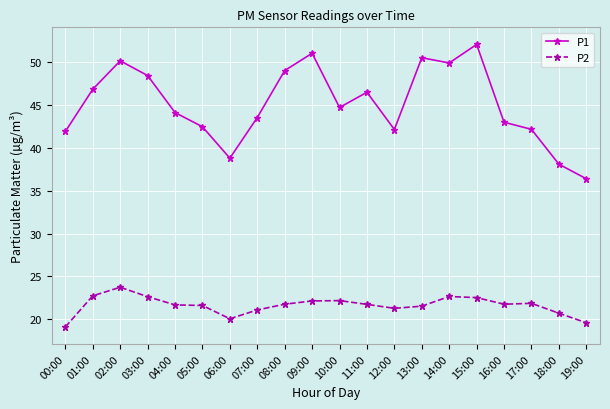

At which category does P2 reach its first local peak?

02:00